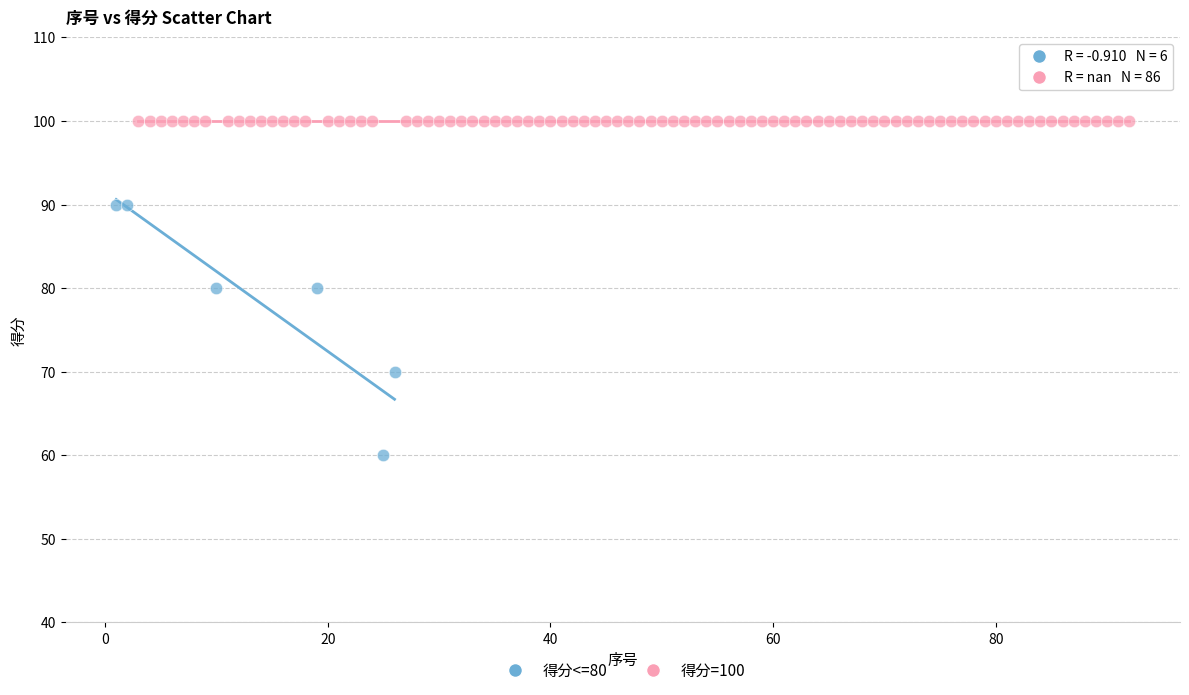

Which series contains the lowest Y value?

得分<=80